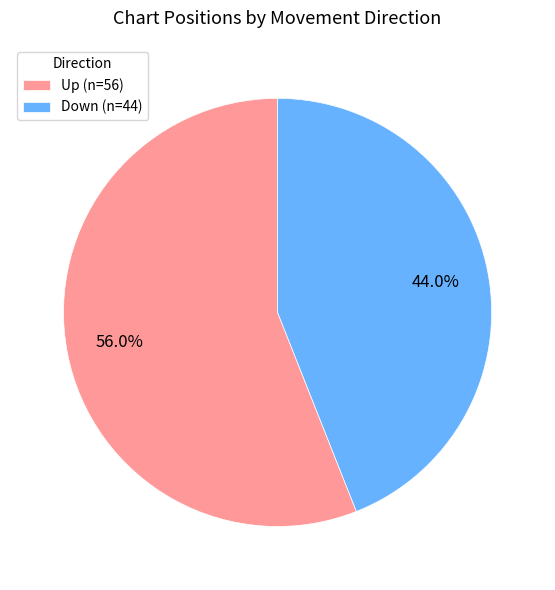

Which has a higher value, Up (n=56) or Down (n=44)?

Up (n=56)